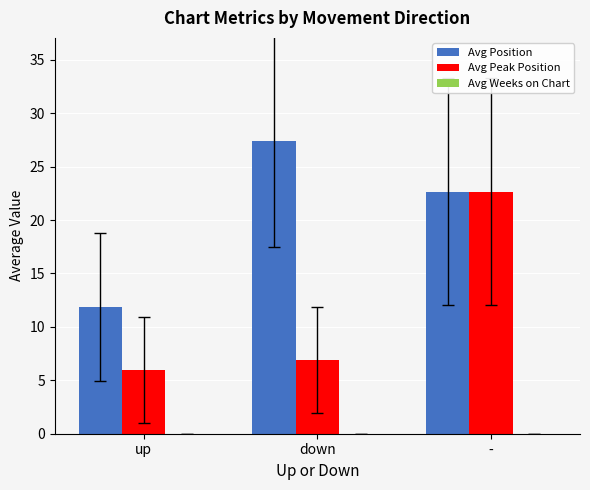

Read the Avg Peak Position value at down.

6.9